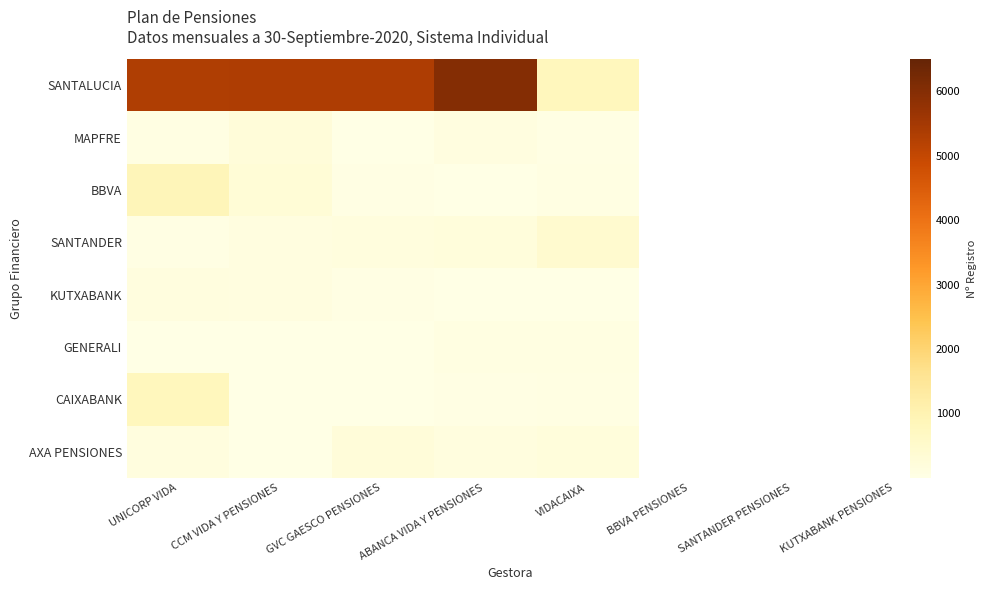

What is the greatest value displayed?

6003